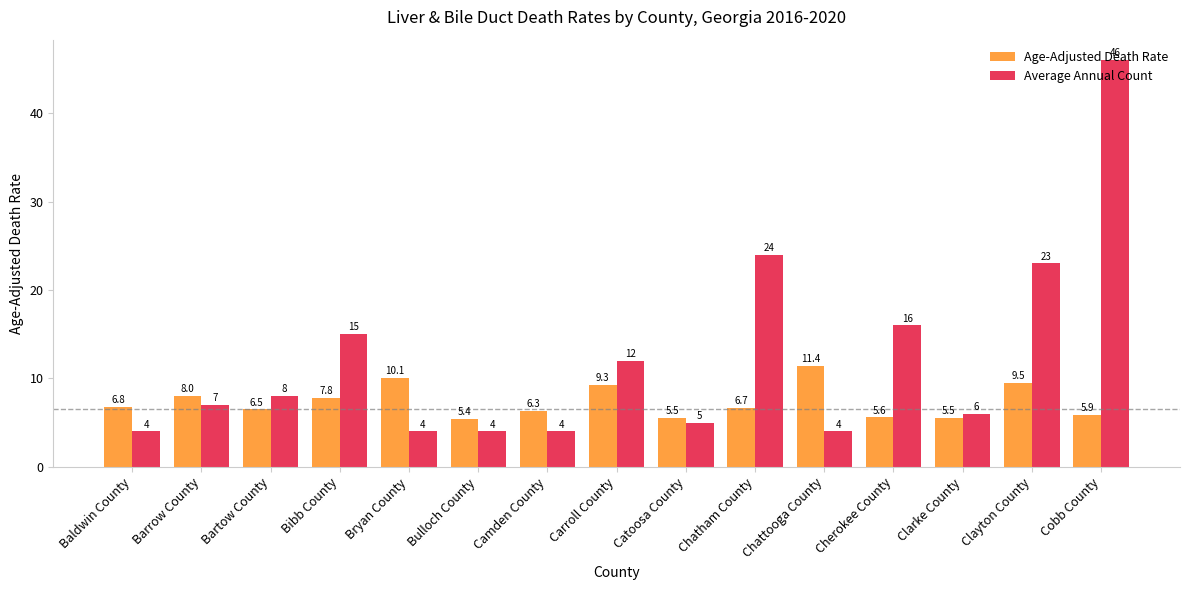

What position from the right is Cherokee County?

4